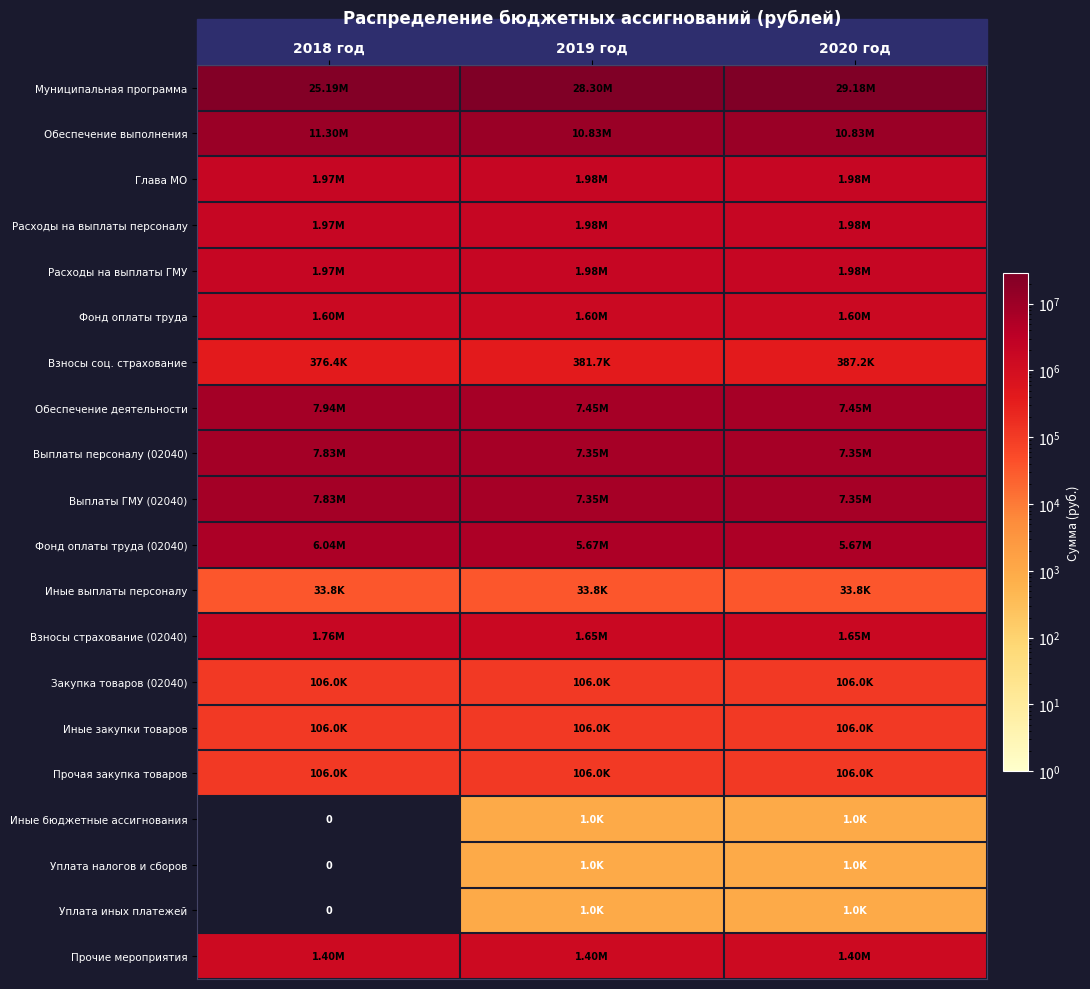

Rank the categories by Обеспечение выполнения value from lowest to highest.

2019 год, 2020 год, 2018 год